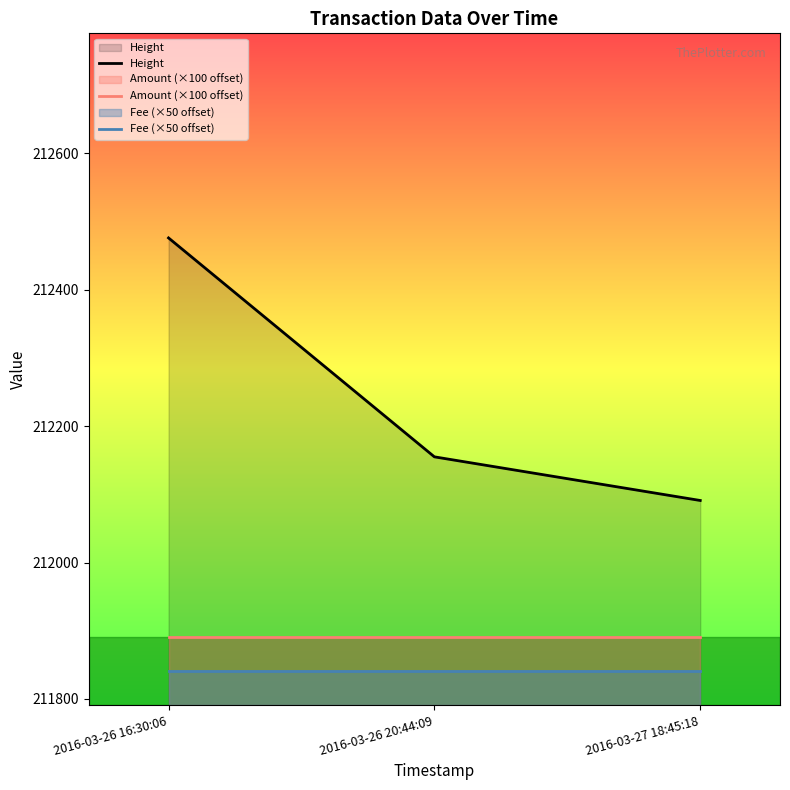

Rank the series by their maximum value, from lowest to highest.

Fee (×50 offset), Amount (×100 offset), Height